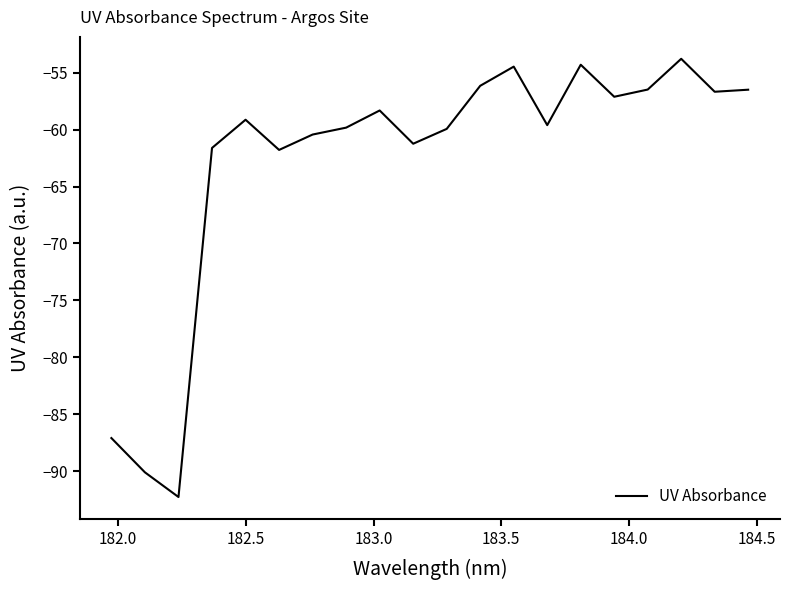

What is the difference between the maximum and minimum values?

38.5